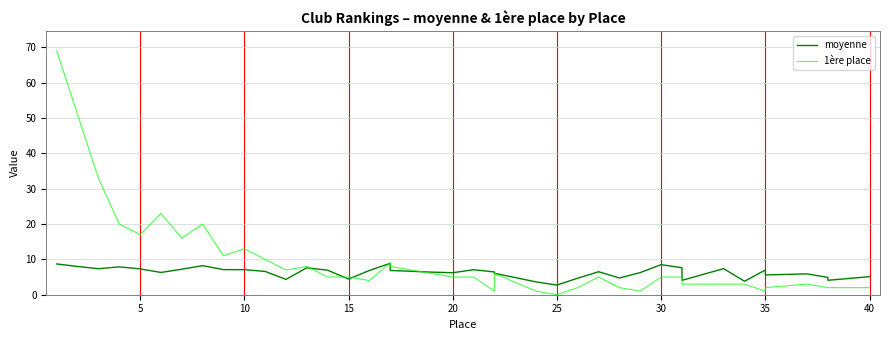

At 10, list the series in order from largest to smallest.

1ère place, moyenne